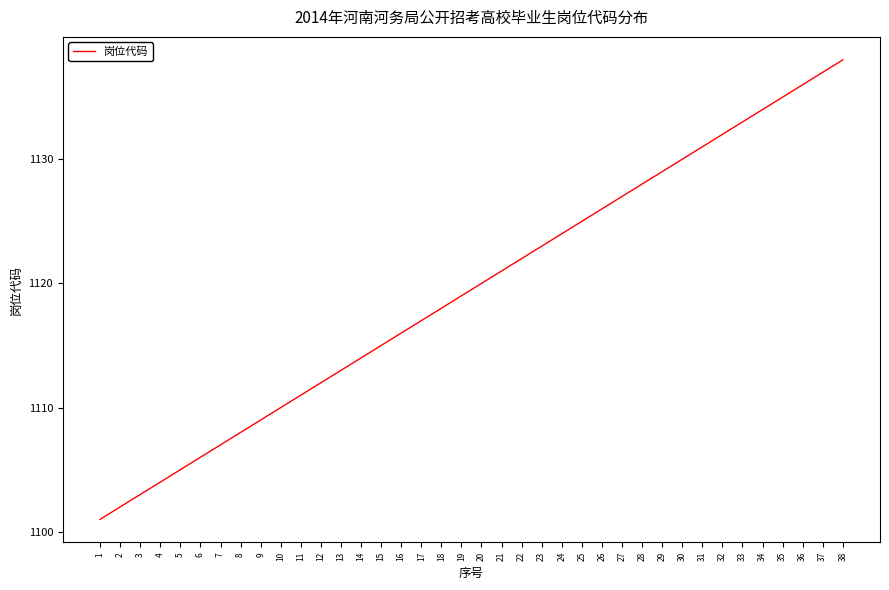

Which category has the lowest value across all series?

1